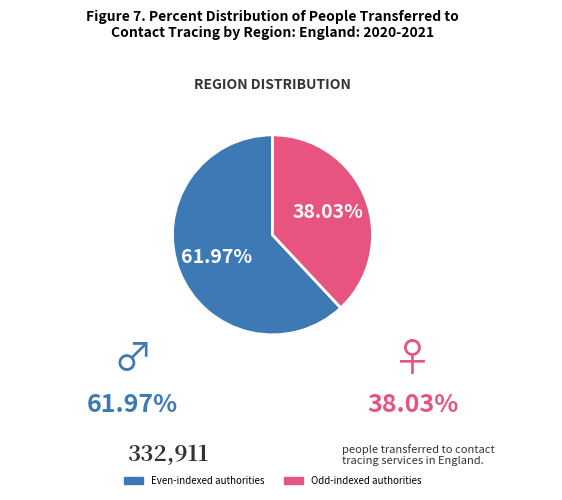

Which category has the smallest portion of the pie?

Odd-indexed authorities